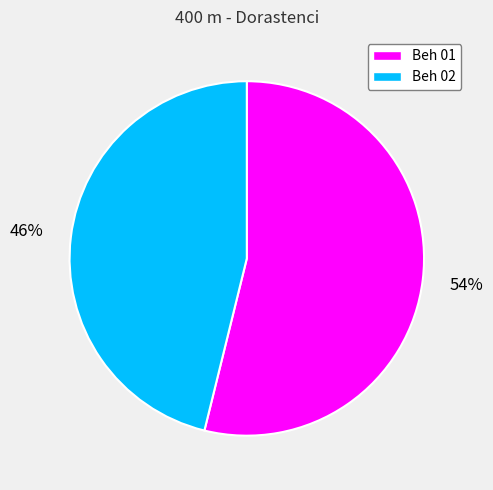

Which slice is the largest?

Beh 01